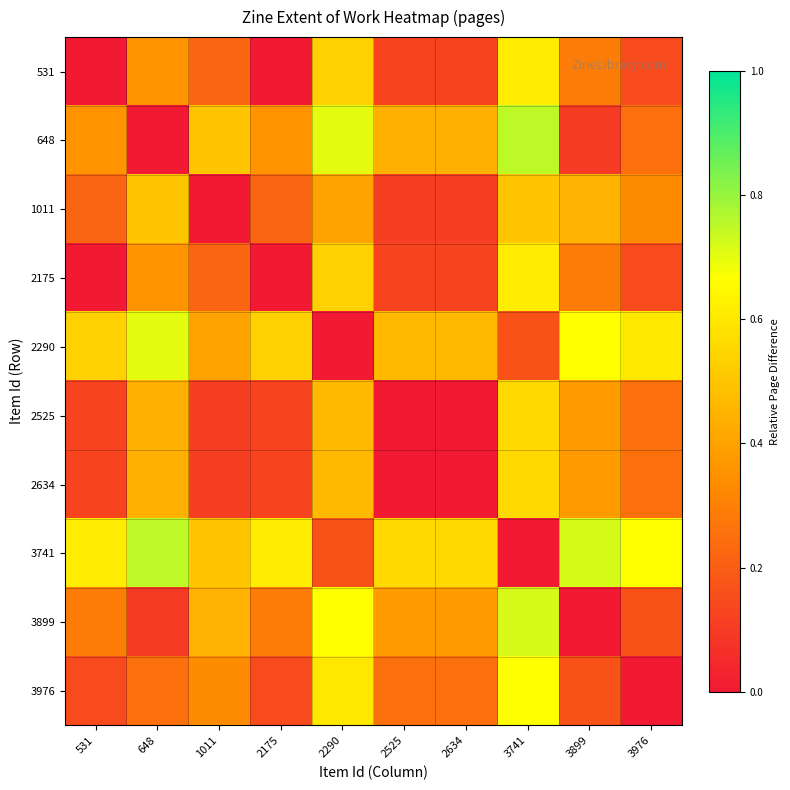

What is the spread (max minus min) of values at 2634?

0.6